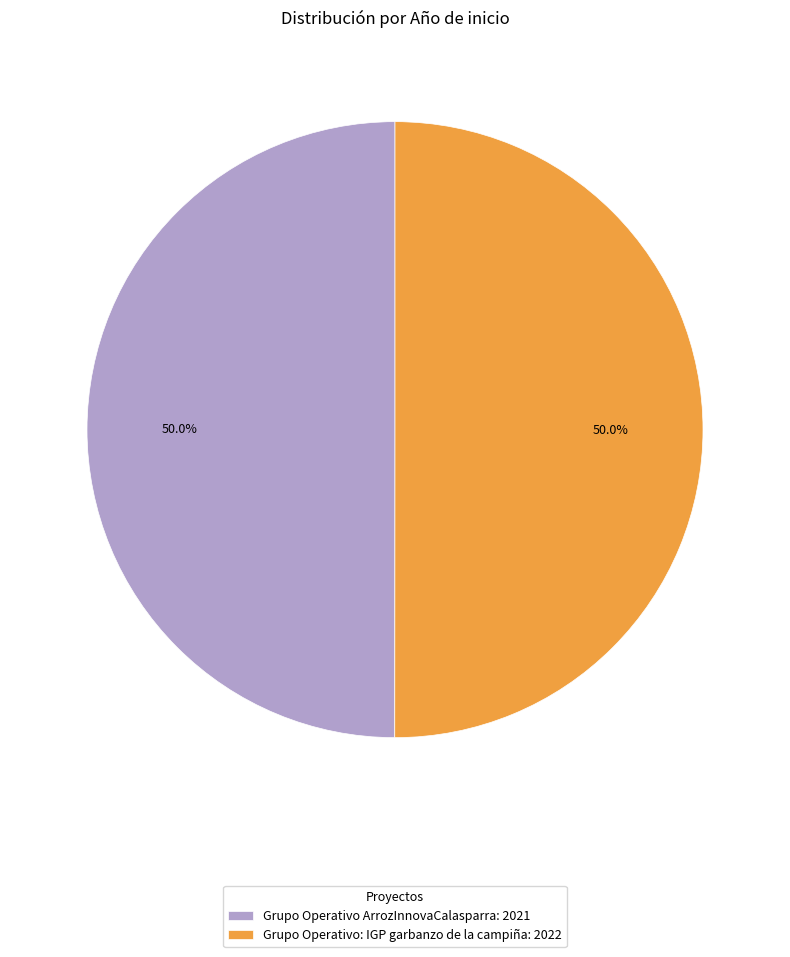

What is the ratio of the value at Grupo Operativo: IGP garbanzo de la campiña to the value at Grupo Operativo ArrozInnovaCalasparra?

1.0